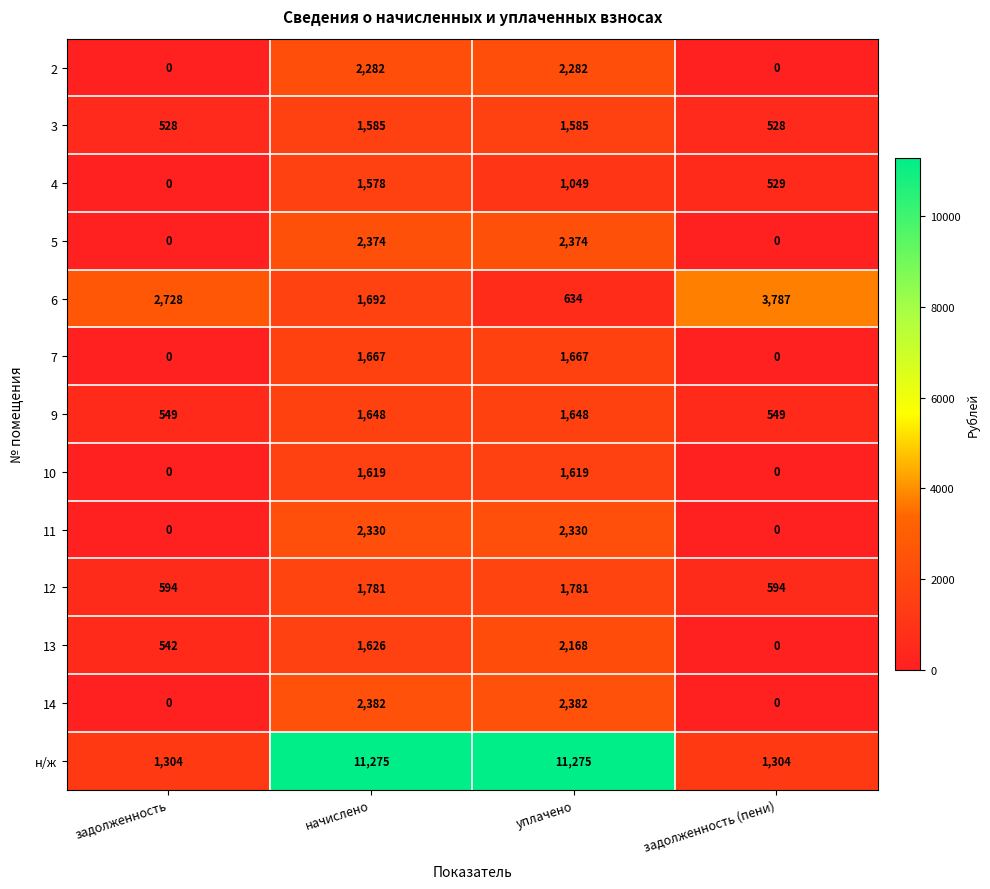

The value of 2 at задолженность is -1237. True or false?

False